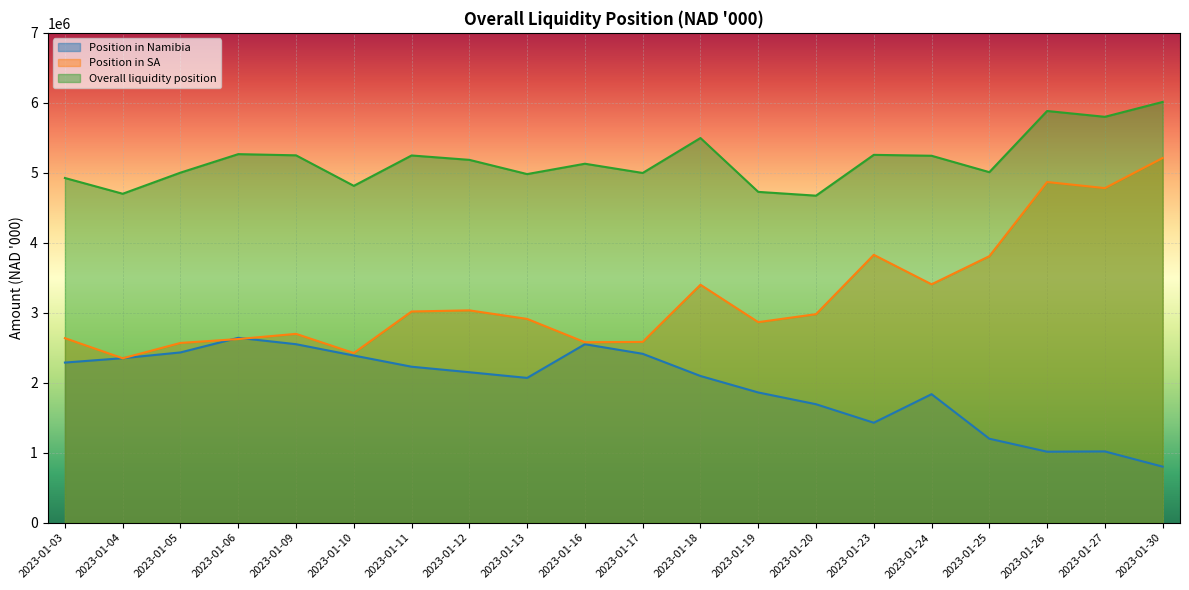

What is the difference between the highest and lowest values at 2023-01-12?

3034652.8